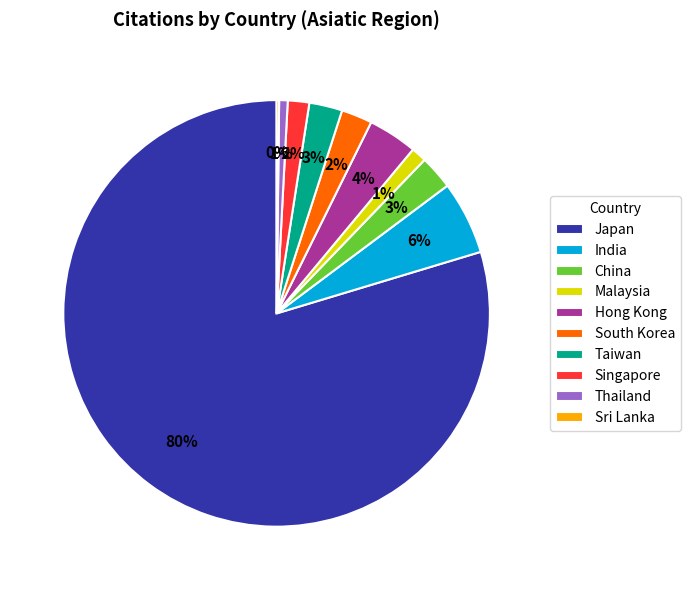

Is it true that Thailand is 1% of the pie?

True